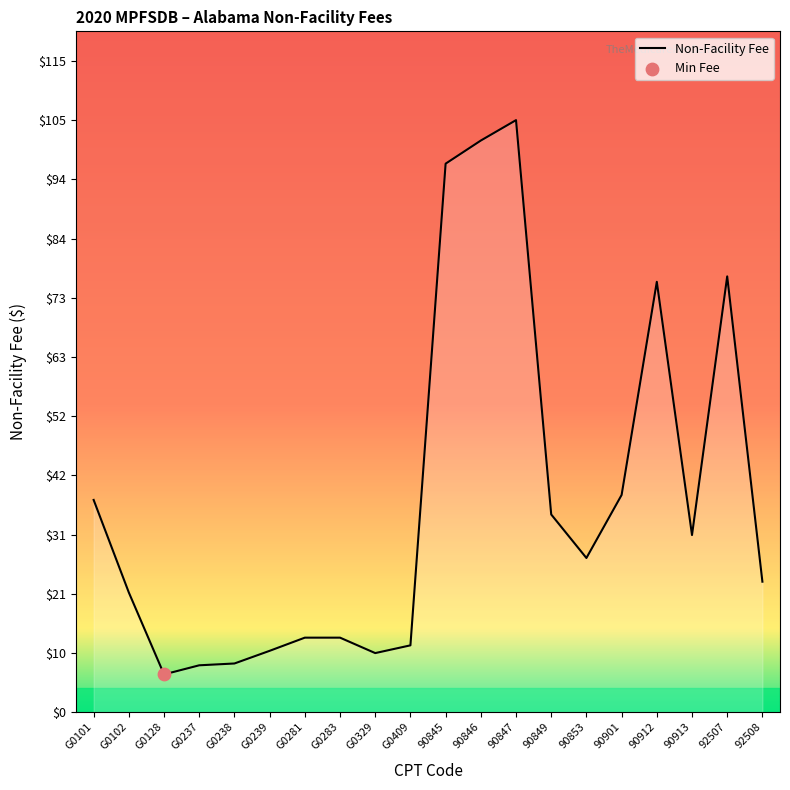

Approximately how many times larger is the value at 90853 compared to 92508?

1.2